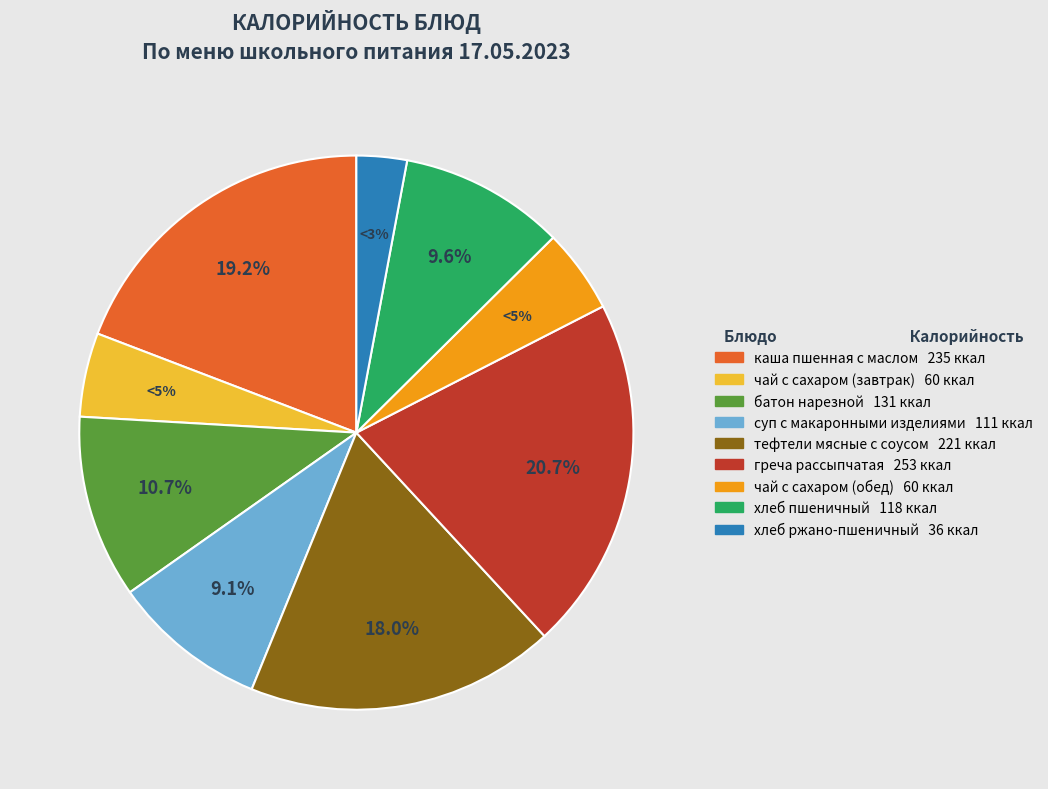

What percentage is the чай с сахаром (обед) slice, to the nearest percent?

5%